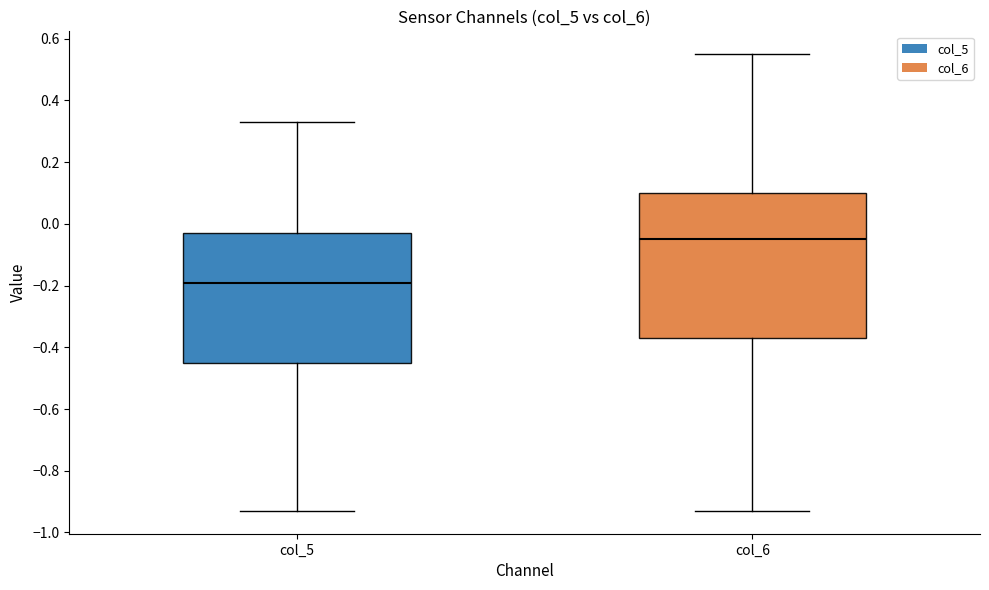

Reading left to right, transcribe this box plot: for each box, give where its median line is, the range the box spans, and where its two whiskers end, as read against the y-axis. The values are not printed on the chart, so give them approximately, as read against the axis.

col_5: median -0.18, box -0.44 to -0.02, whiskers -0.92 to 0.34
col_6: median -0.04, box -0.36 to 0.10, whiskers -0.92 to 0.56